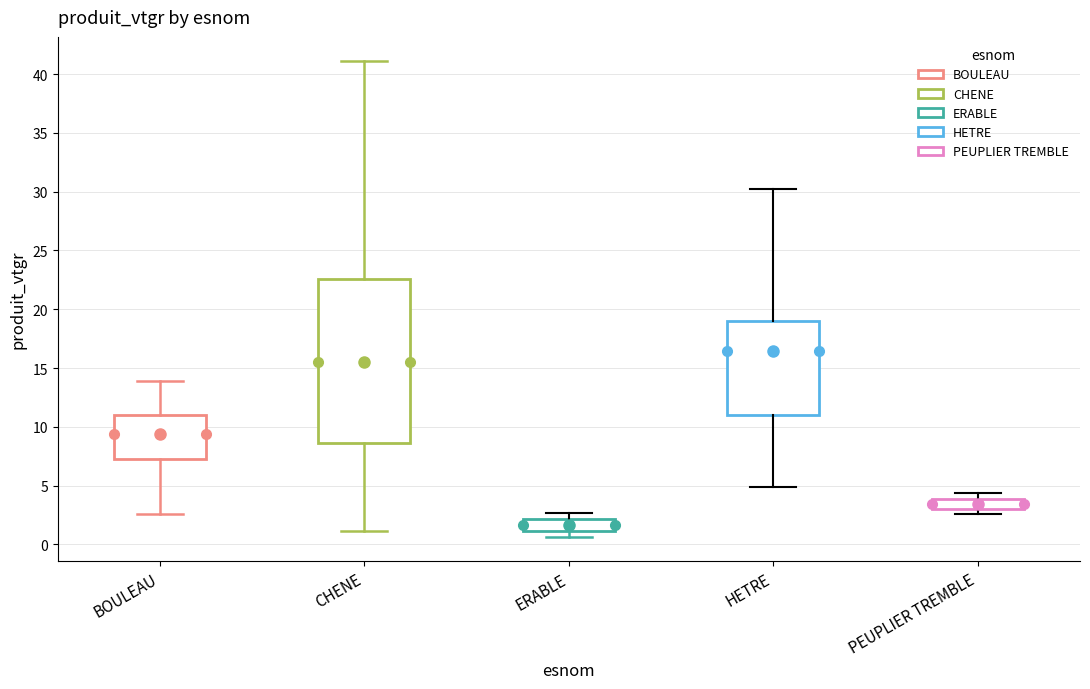

Comparing the boxes themselves (not the whiskers), which one is the tallest?

CHENE